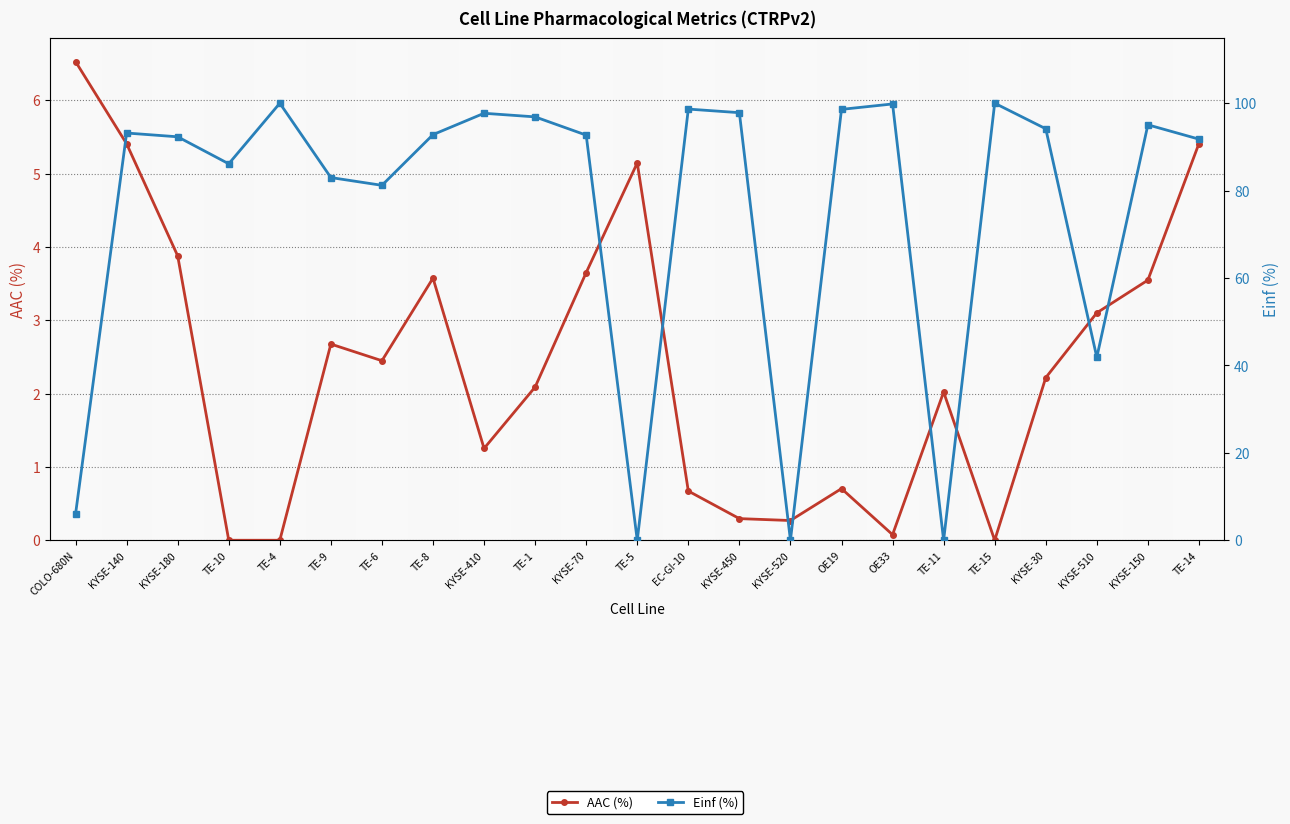

What is the approximate value of AAC (%) at KYSE-70?

3.6